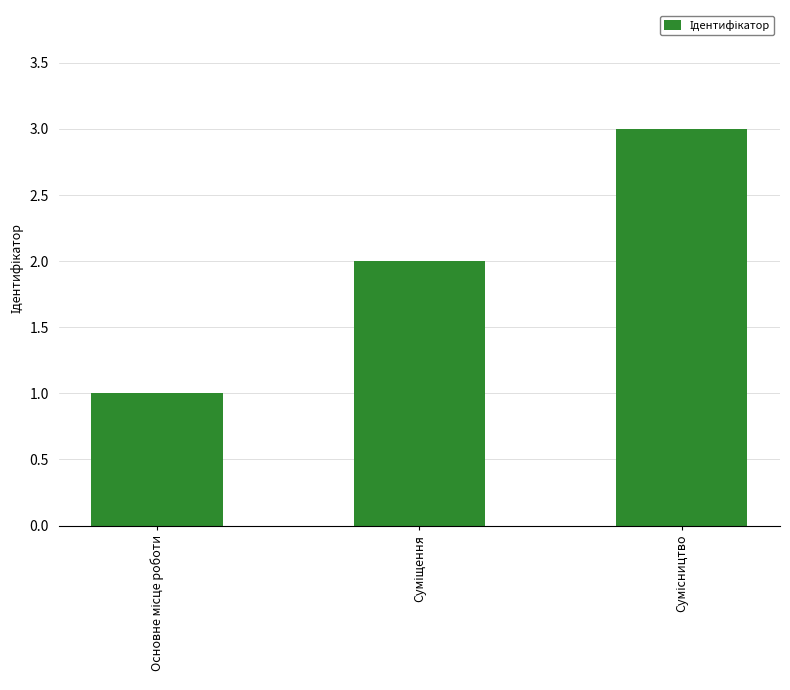

What is the maximum value shown in the chart?

3